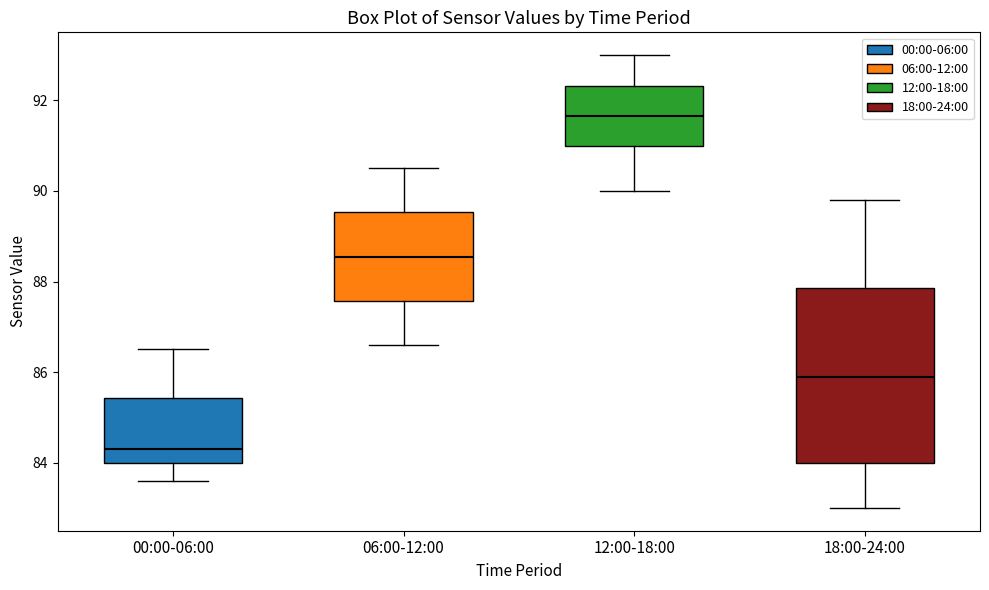

Which box is the tallest, from its lower edge to its upper edge?

18:00-24:00